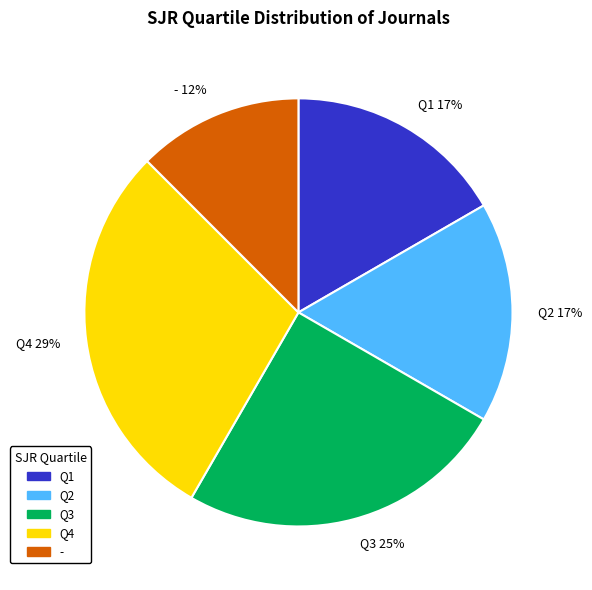

What is the ratio of the value at Q1 to the value at Q2?

1.0